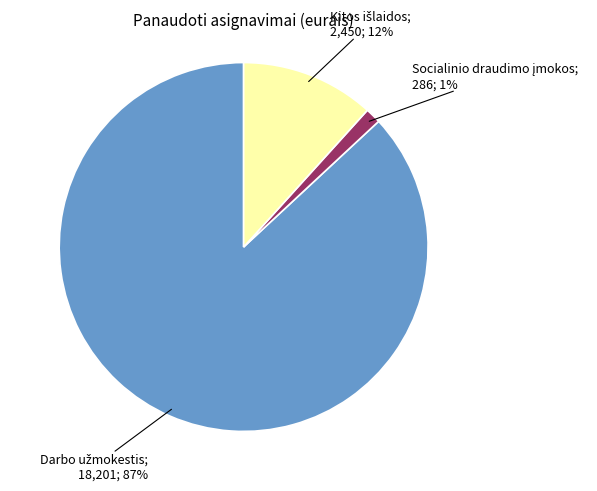

How many segments does this pie chart have?

3